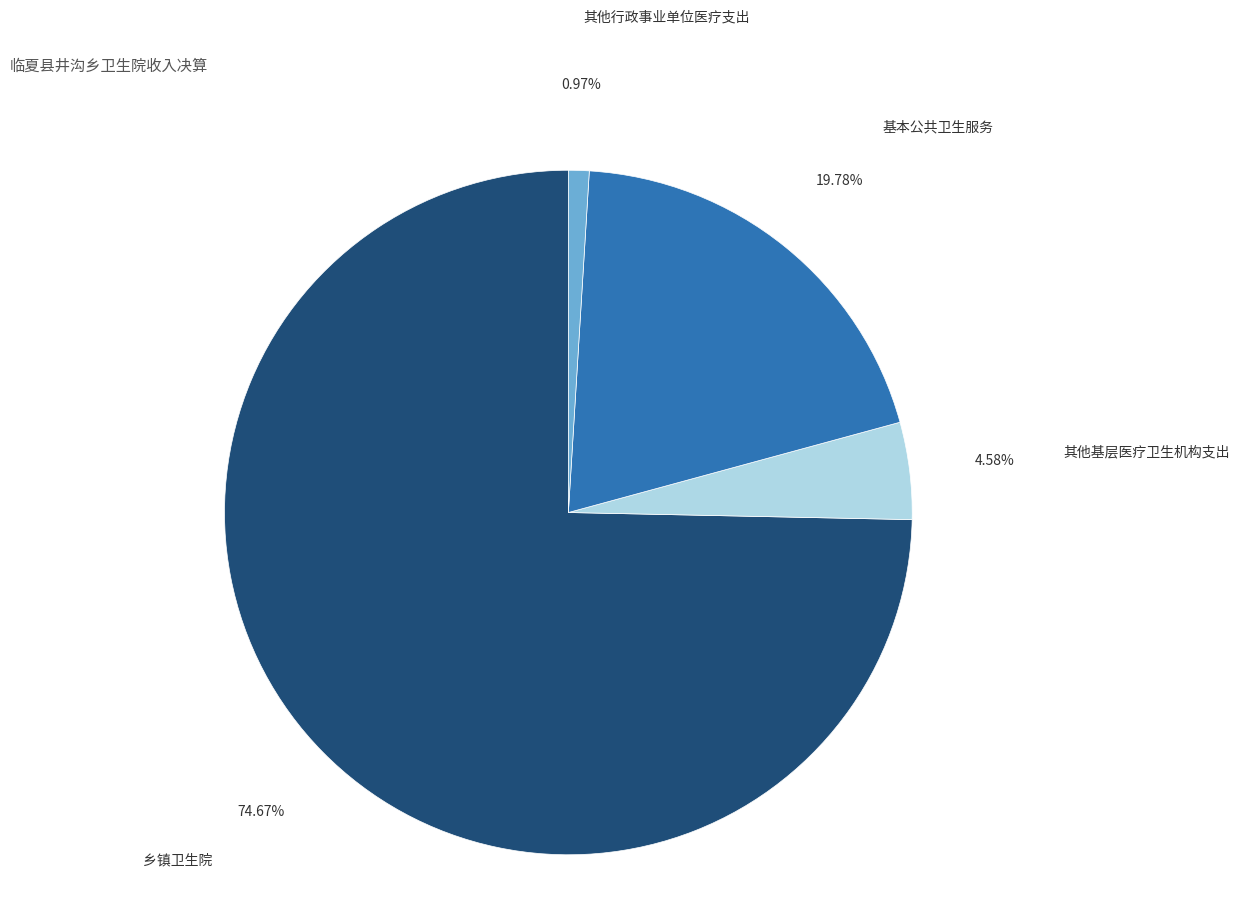

How many segments does this pie chart have?

4